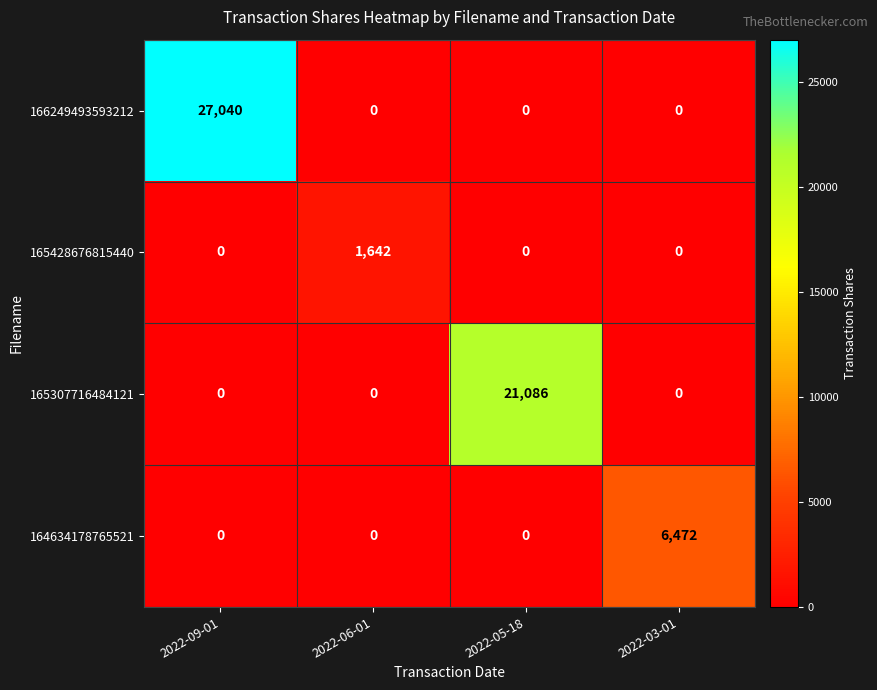

The 164634178765521 series shows 9899 at 2022-03-01. True or false?

False